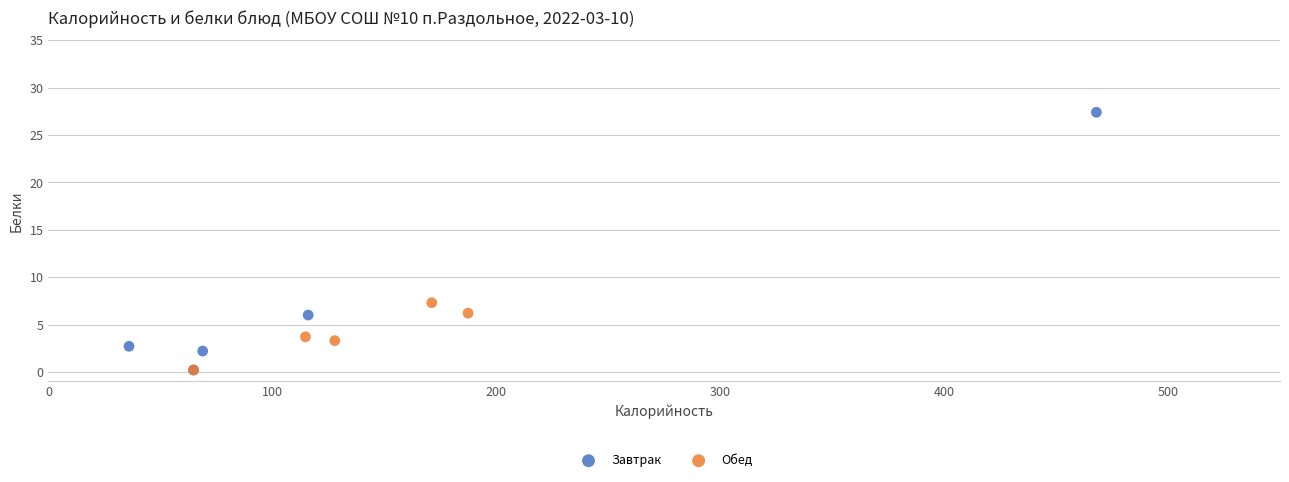

Which series reaches the maximum Y coordinate?

Завтрак